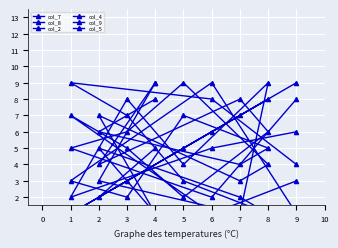

What is the value of the col_5 point at the 3rd from the left?

4